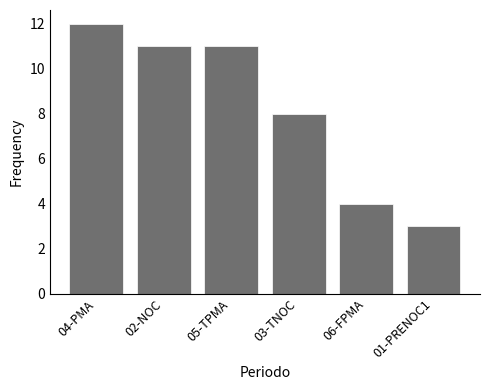

What is the average value?

8